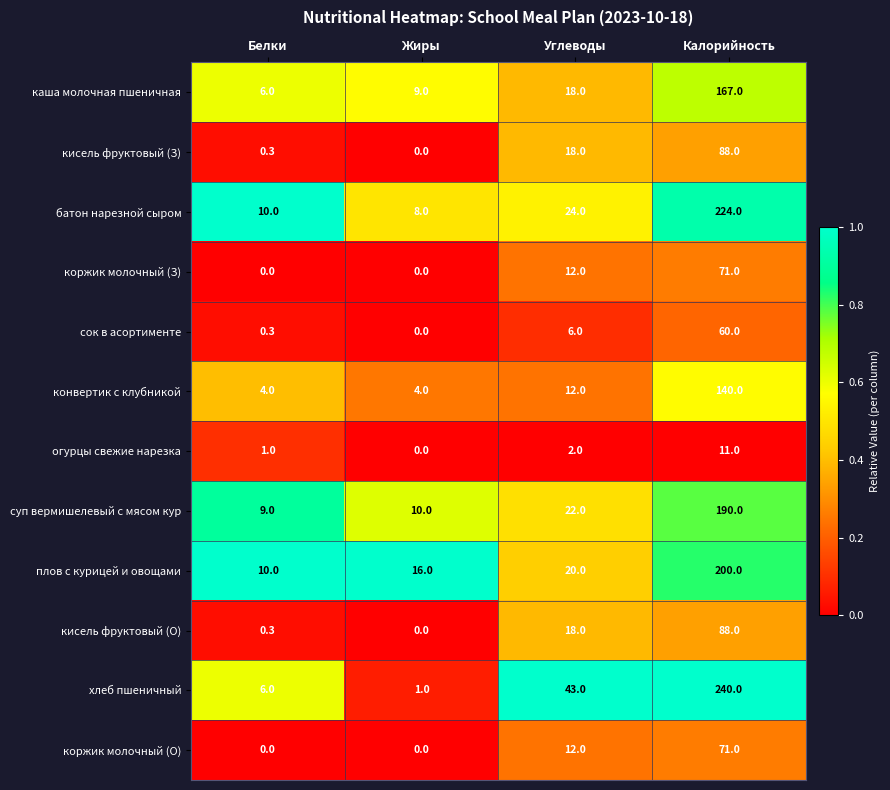

The плов с курицей и овощами series shows 20.0 at Углеводы. True or false?

True